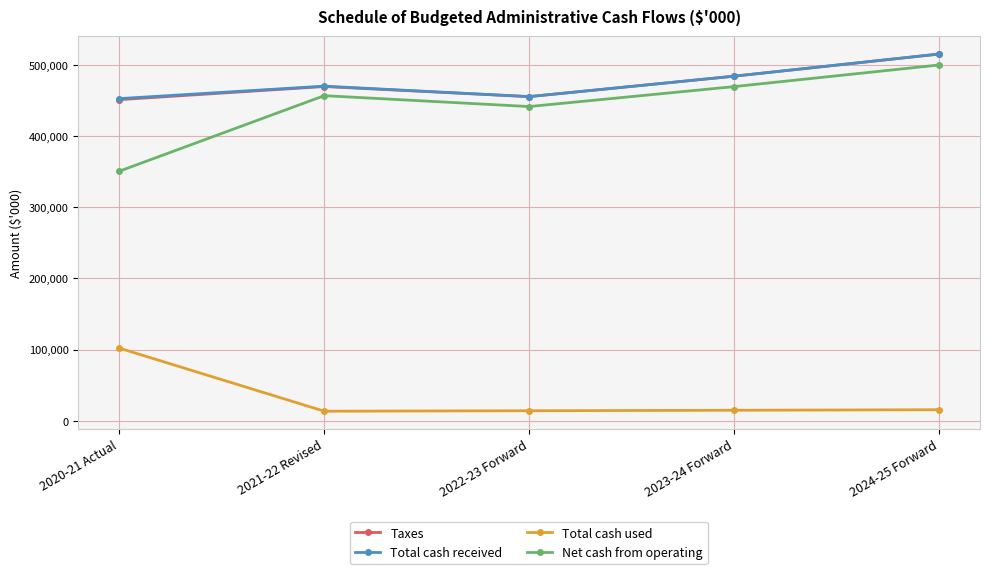

True or false: Total cash received and Total cash used cross at least once.

False